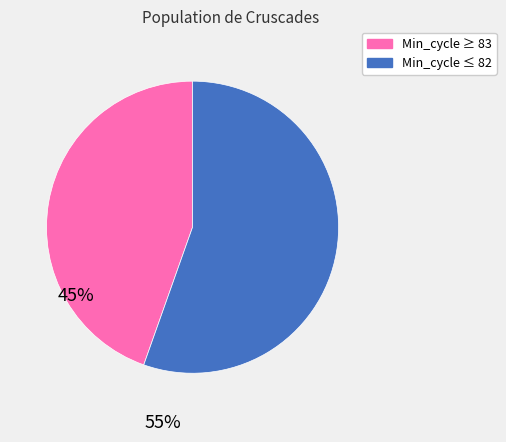

Is there any slice that represents more than half of the pie?

Yes